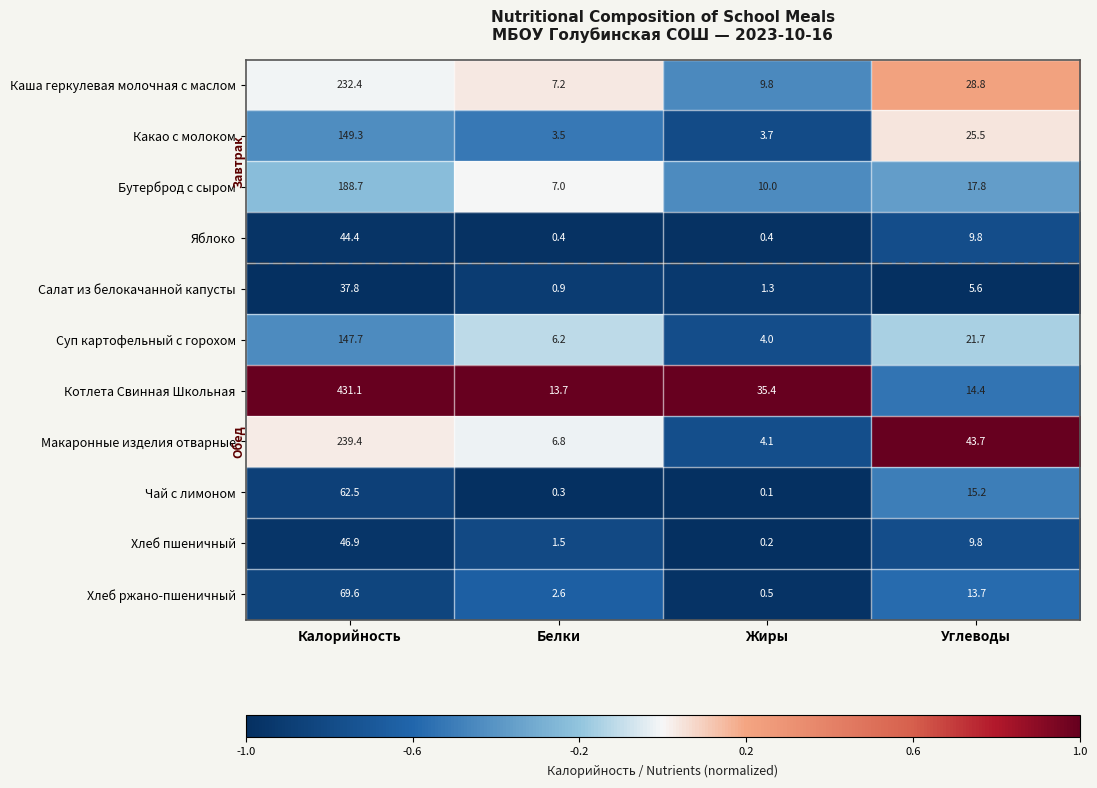

At which category is the sum across all series the highest?

Калорийность